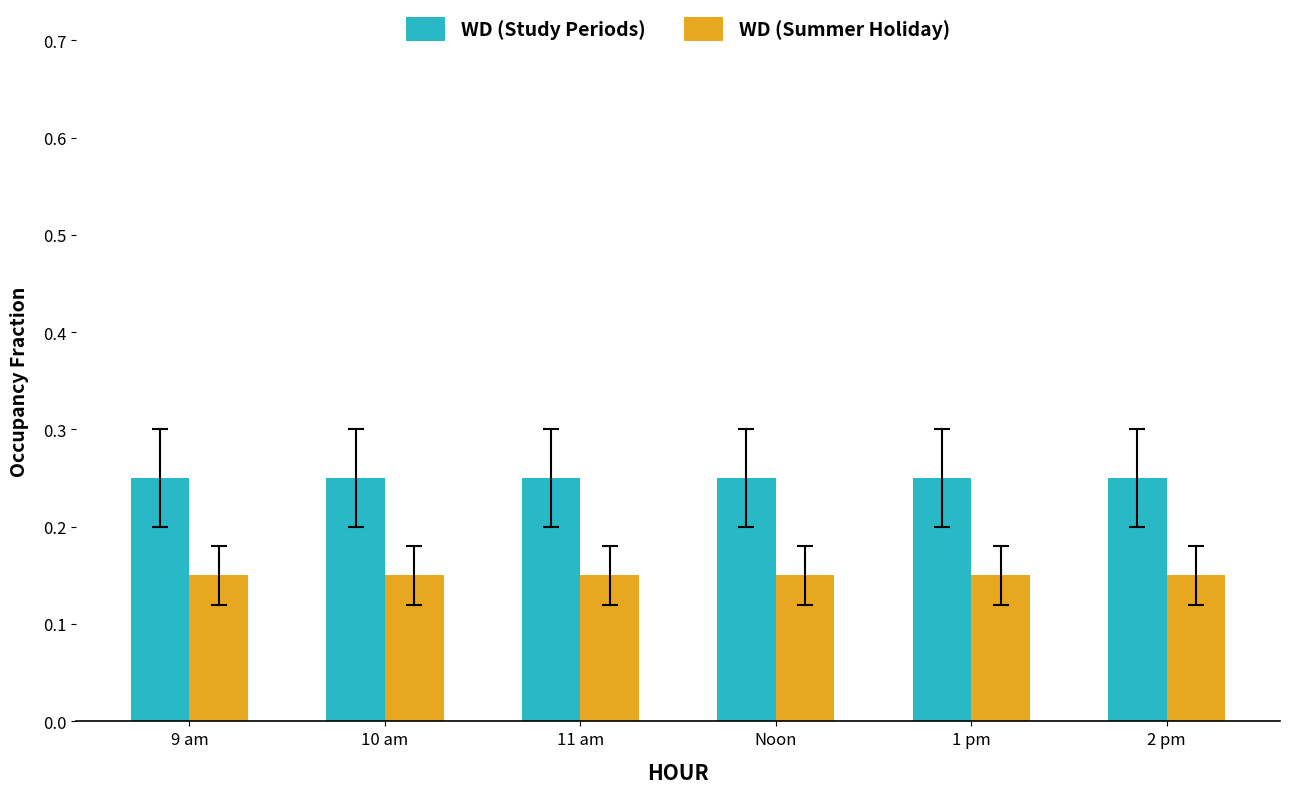

Is it true that WD (Study Periods) equals 0.1 at 9 am?

False